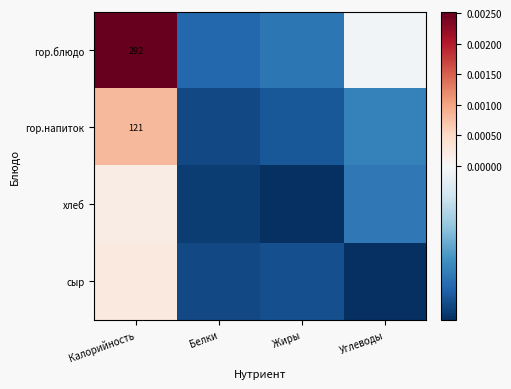

Which series has the largest range (max minus min)?

гор.блюдо